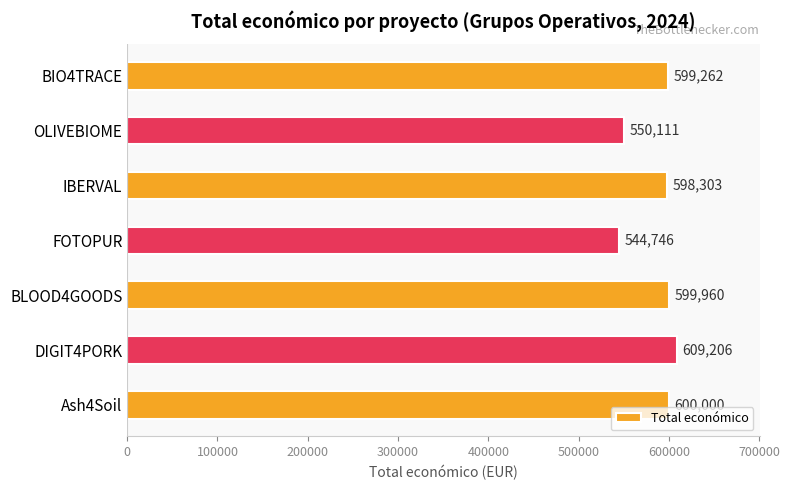

Reading bottom to top, list all the values displayed in this chart.

600000	609206	599960	544746	598303	550111	599262